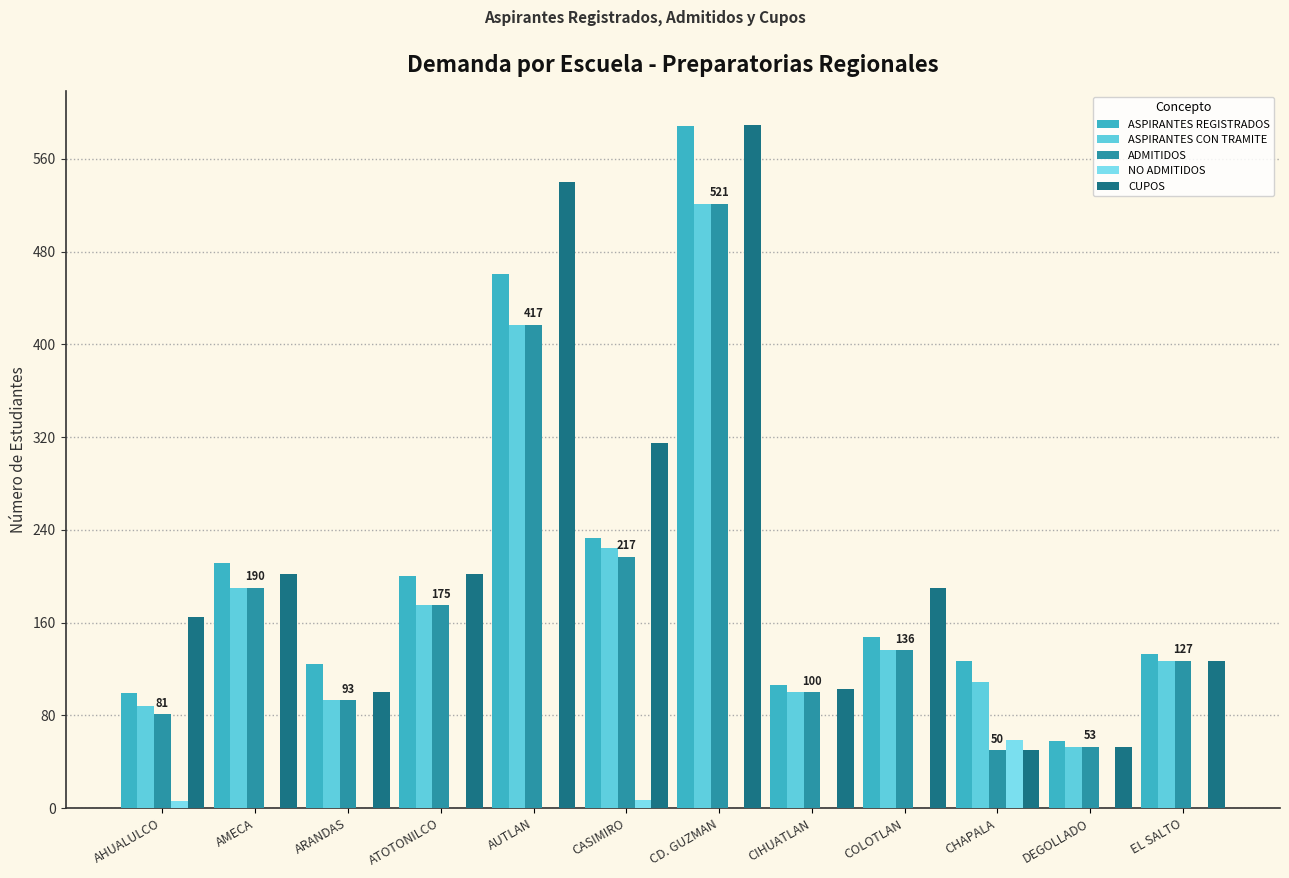

What is the difference between the ADMITIDOS values at EL SALTO and CIHUATLAN?

27